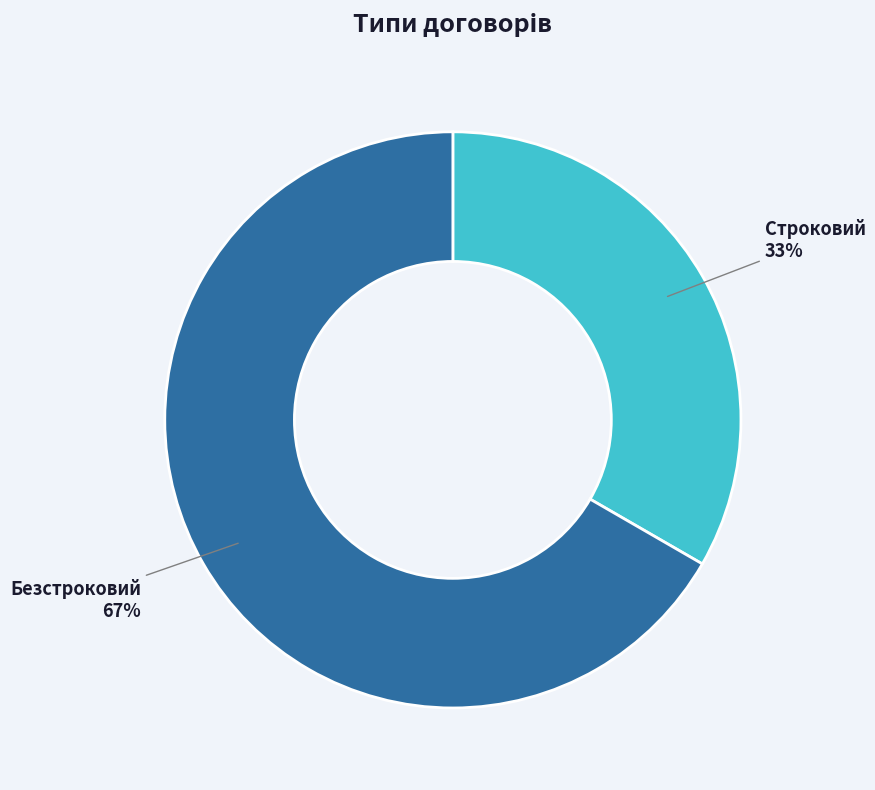

To the nearest percent, what is the average slice percentage?

50%